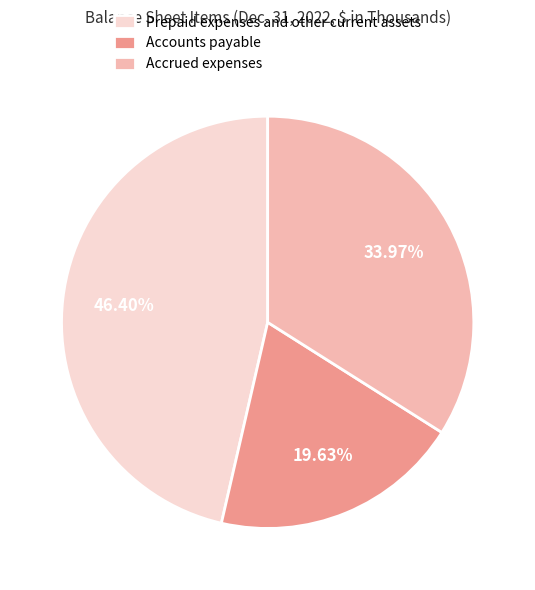

Does any single category account for the majority?

No